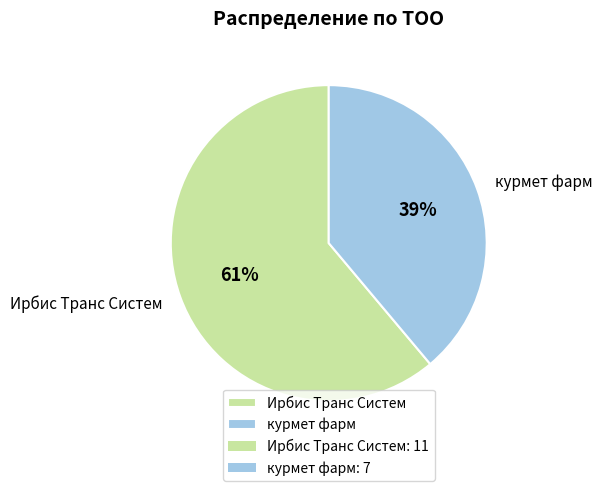

Count the number of slices in the pie.

2